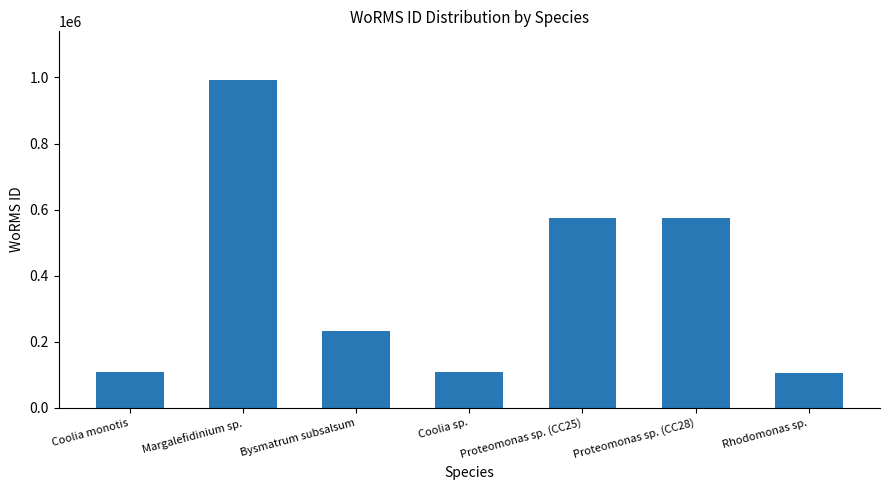

At which category does the chart reach its peak across all series?

Margalefidinium sp.